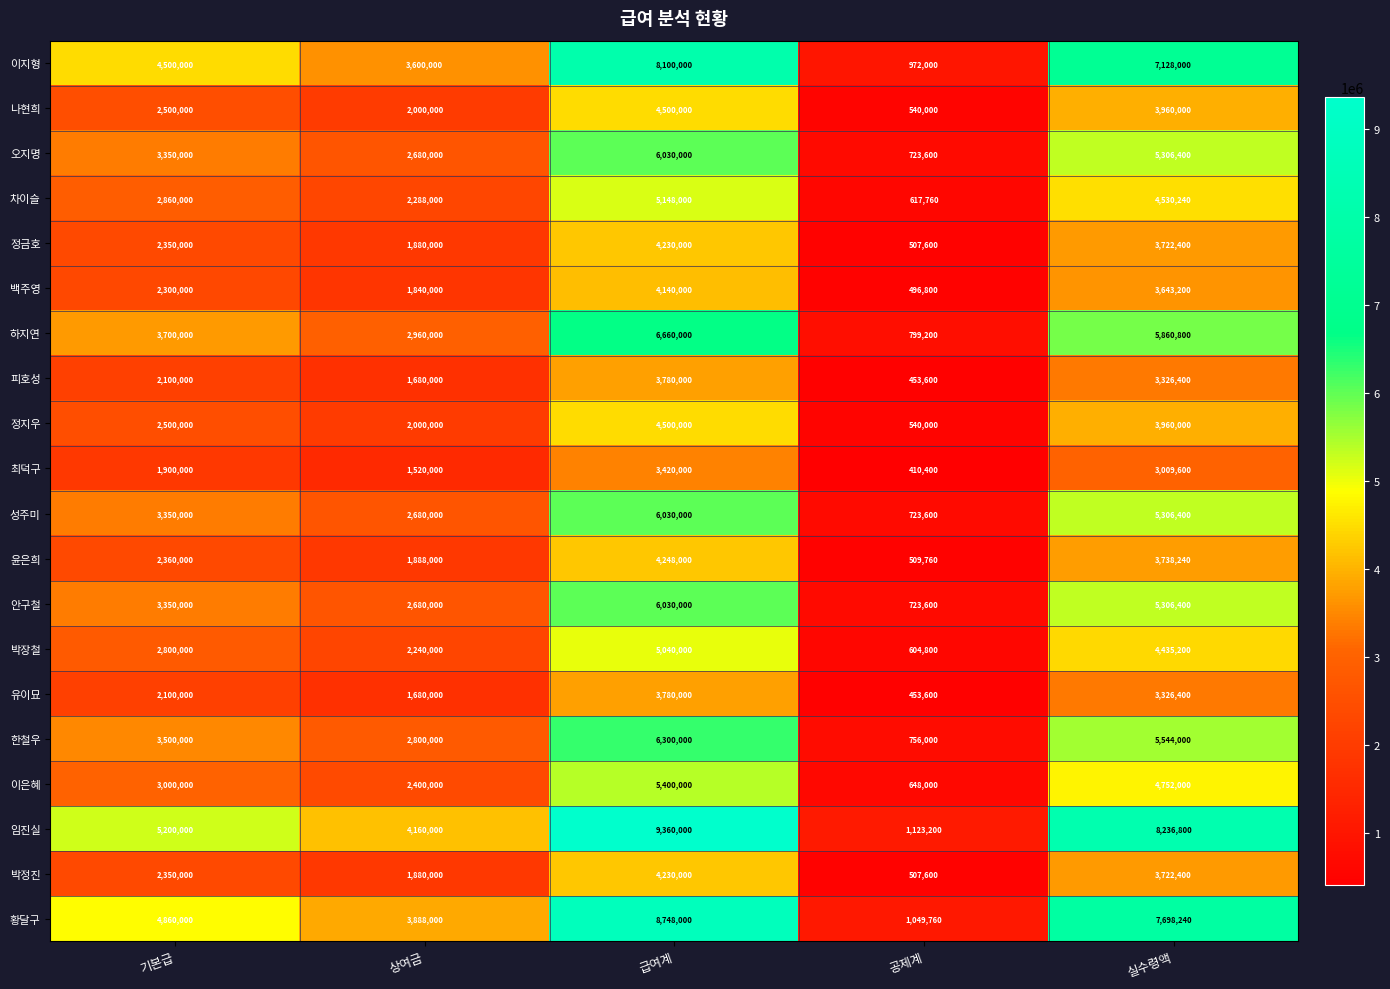

What is the difference between the highest and lowest values at 기본급?

3300000